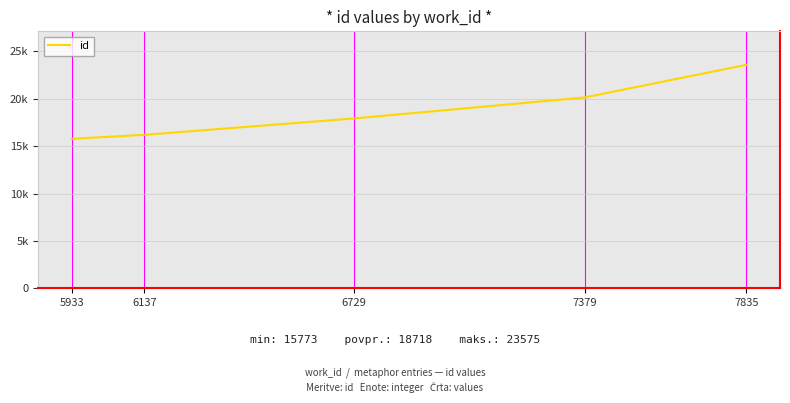

Rank the categories by value from lowest to highest.

5933, 6137, 6729, 7379, 7835